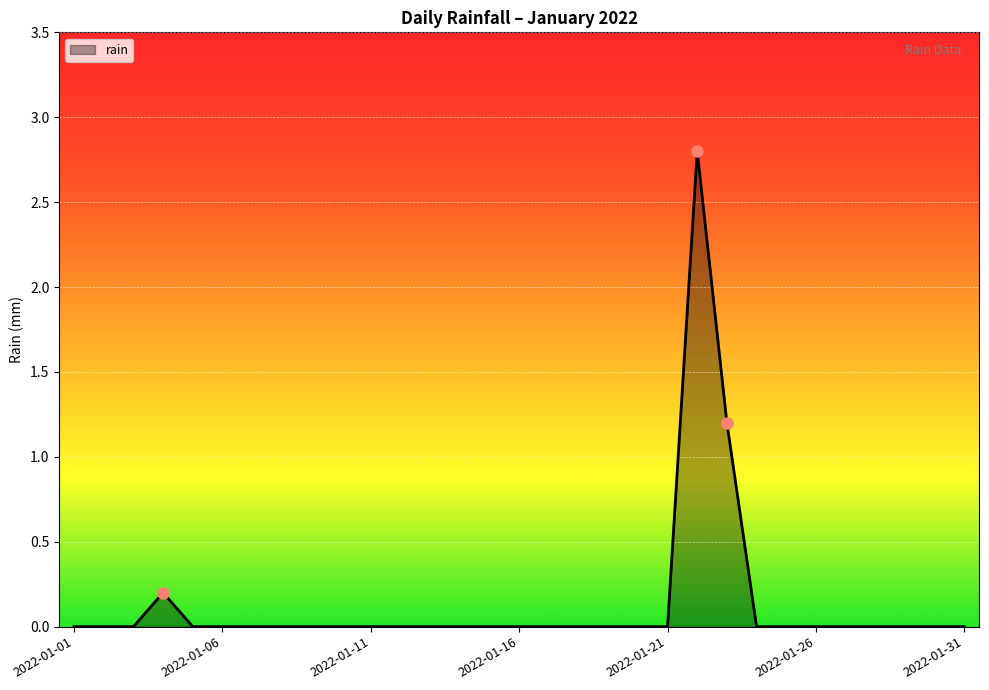

What is the greatest value displayed?

2.8